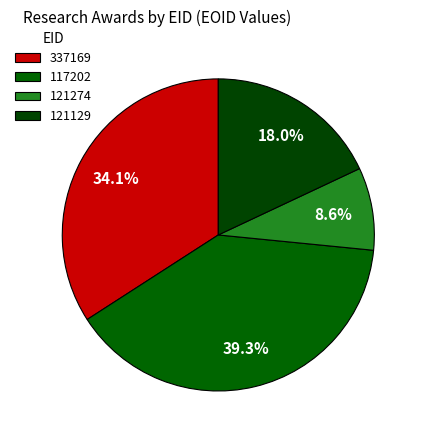

Is there any slice that represents more than half of the pie?

No